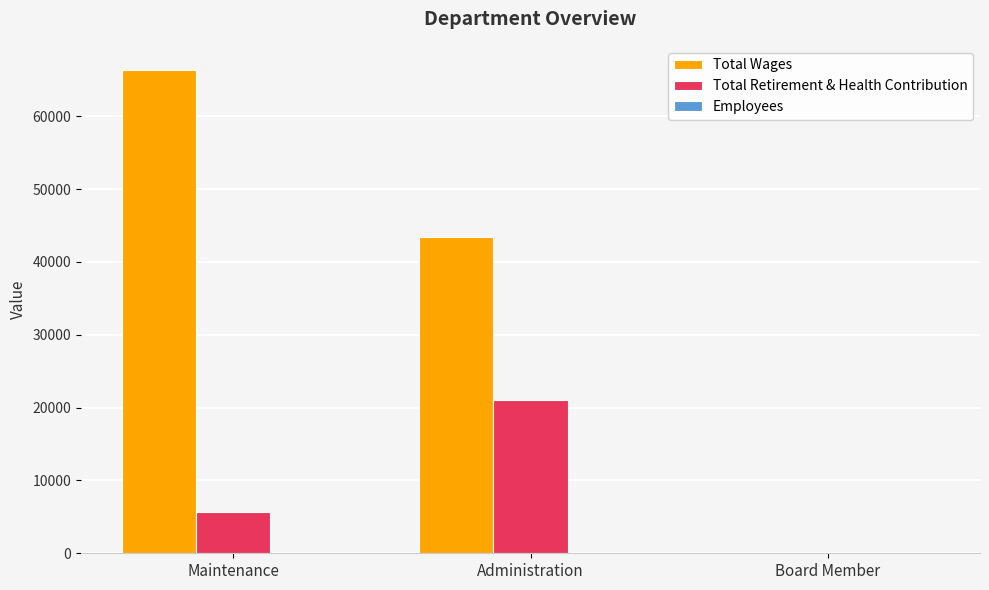

Is the value of Total Wages at Maintenance greater than the value of Total Retirement & Health Contribution at Board Member?

Yes